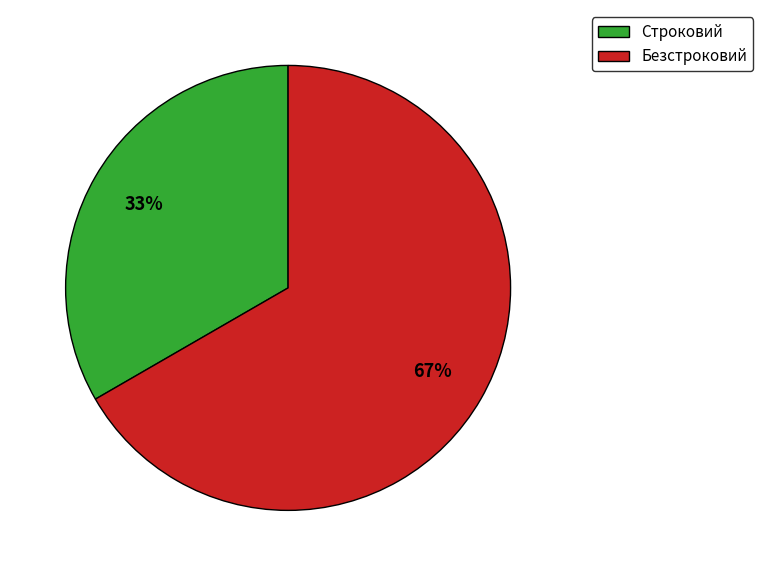

What percentage is the Строковий slice, to the nearest percent?

33%